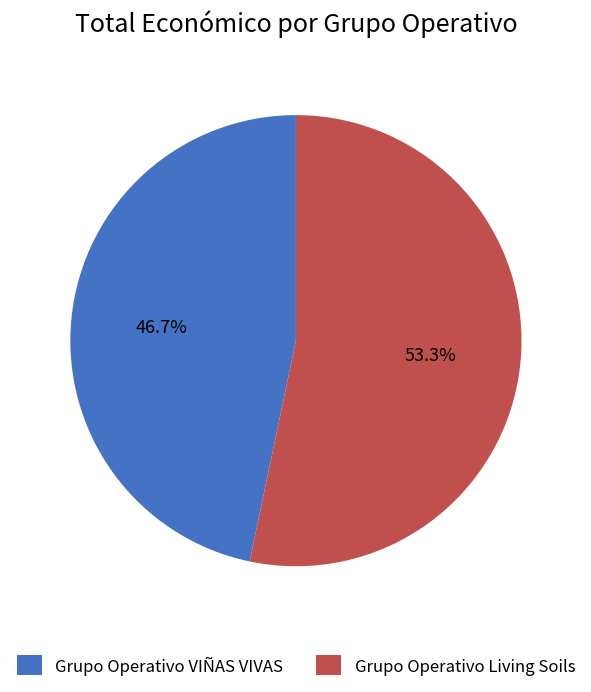

Which slice represents more than half of the pie?

Grupo Operativo Living Soils